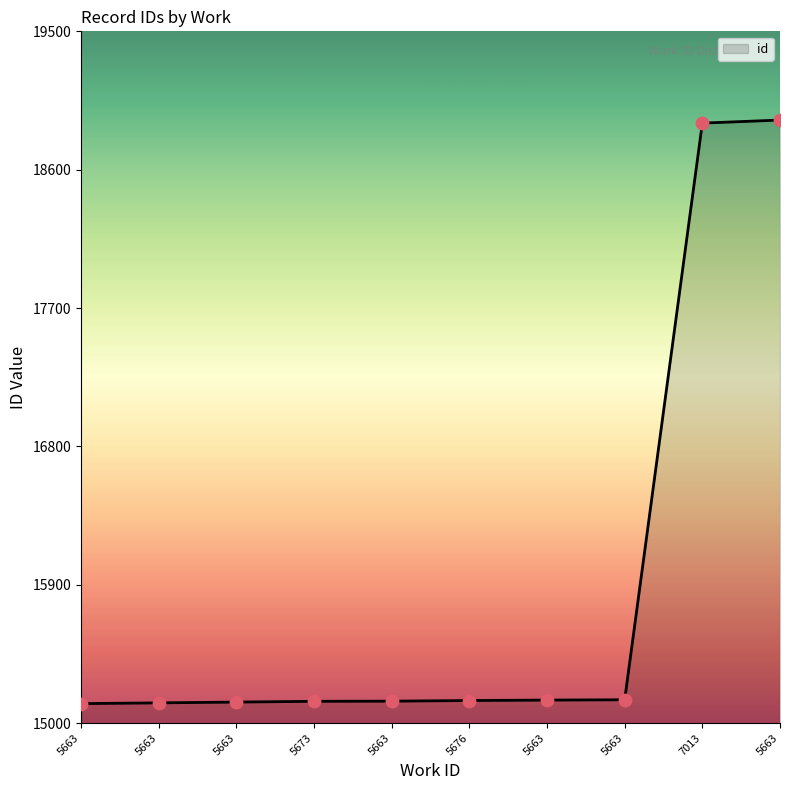

Does the chart have visible grid lines?

No